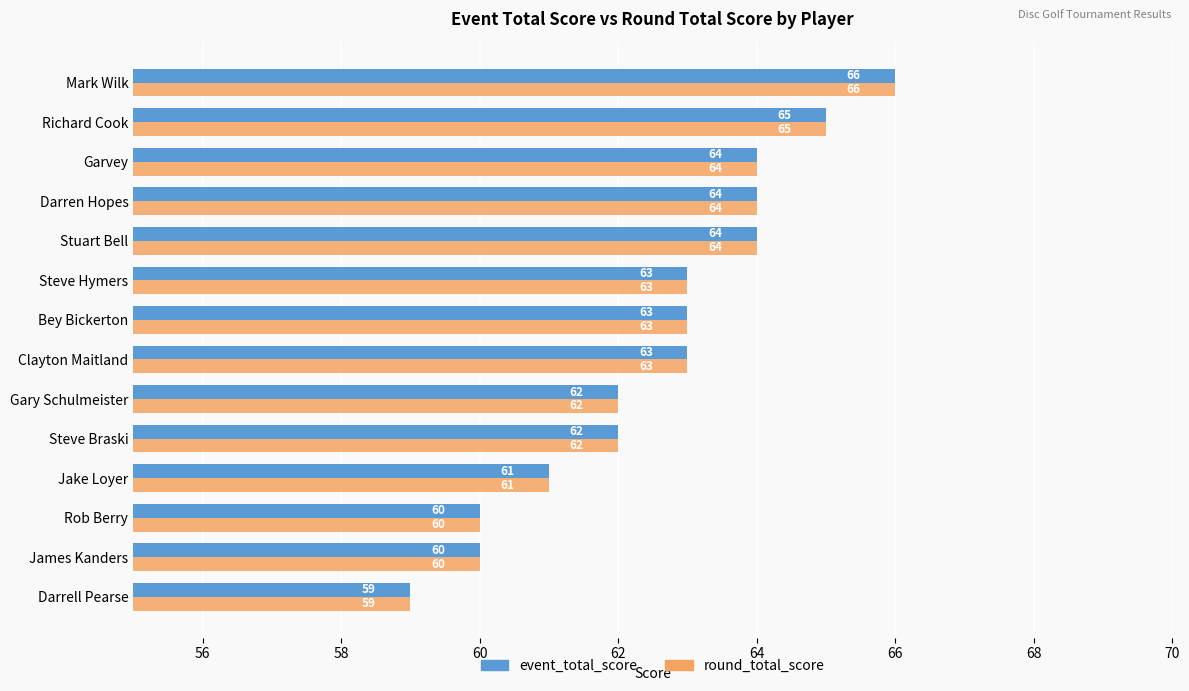

The round_total_score series shows 66 at Mark Wilk. True or false?

True